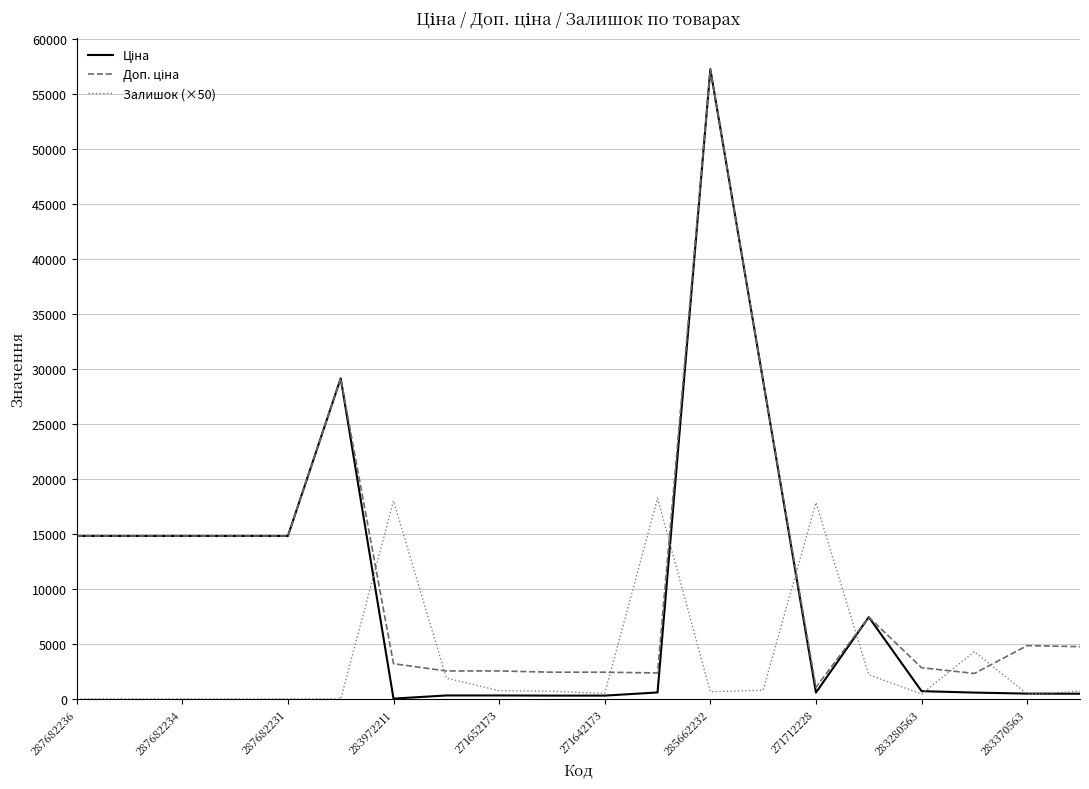

How many lines are shown in the chart?

3